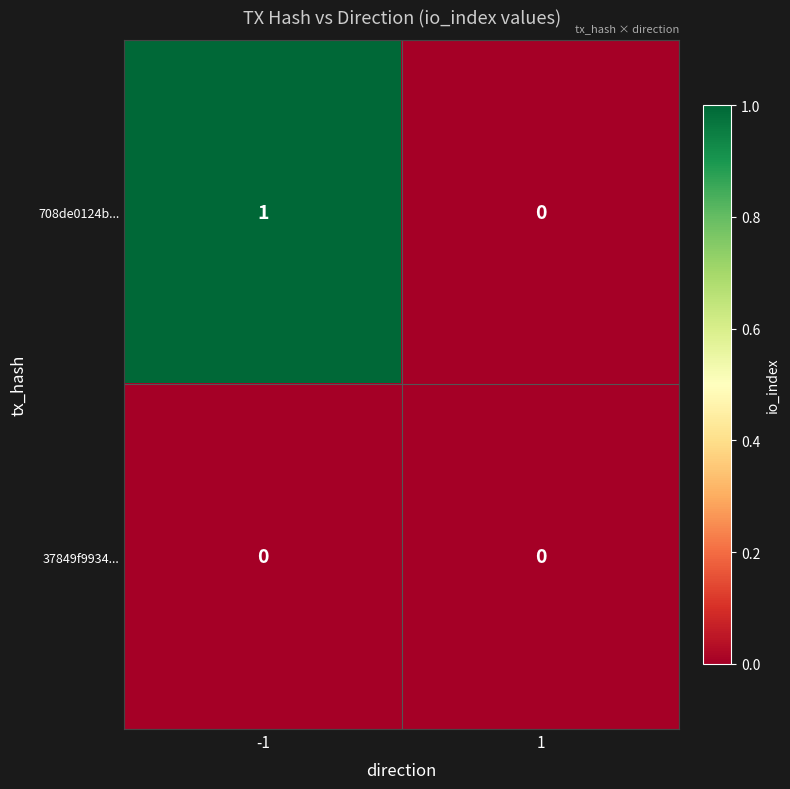

Is it true that 708de0124b... equals 1 at -1?

True